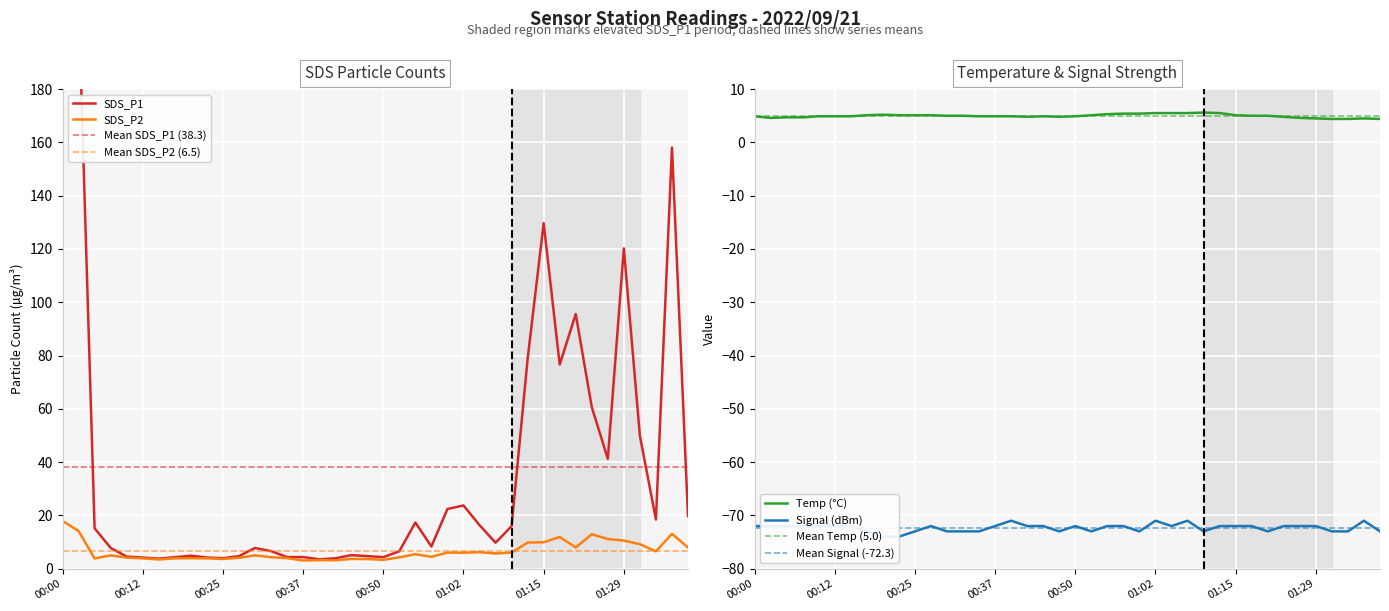

What position from the left is 01:40?

40